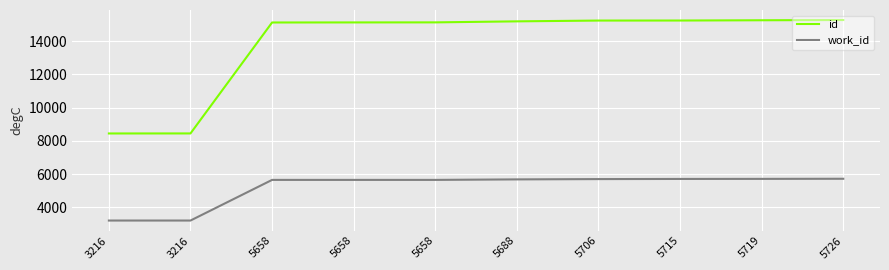

What is the sum of all work_id values?

51960